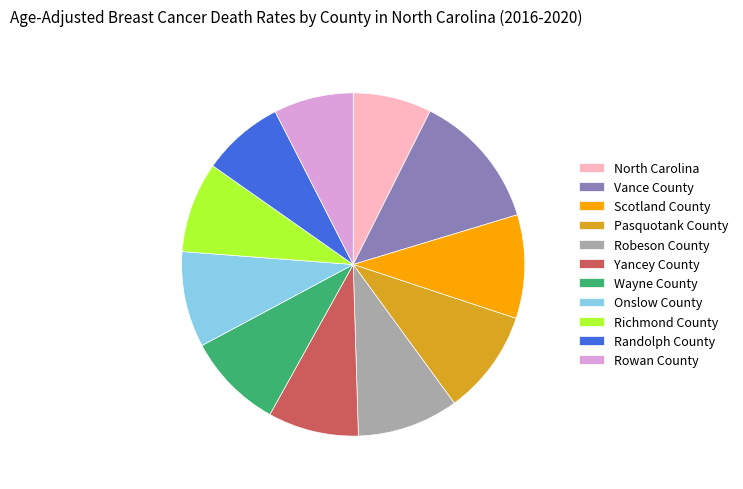

Does North Carolina represent more than half of the total?

No